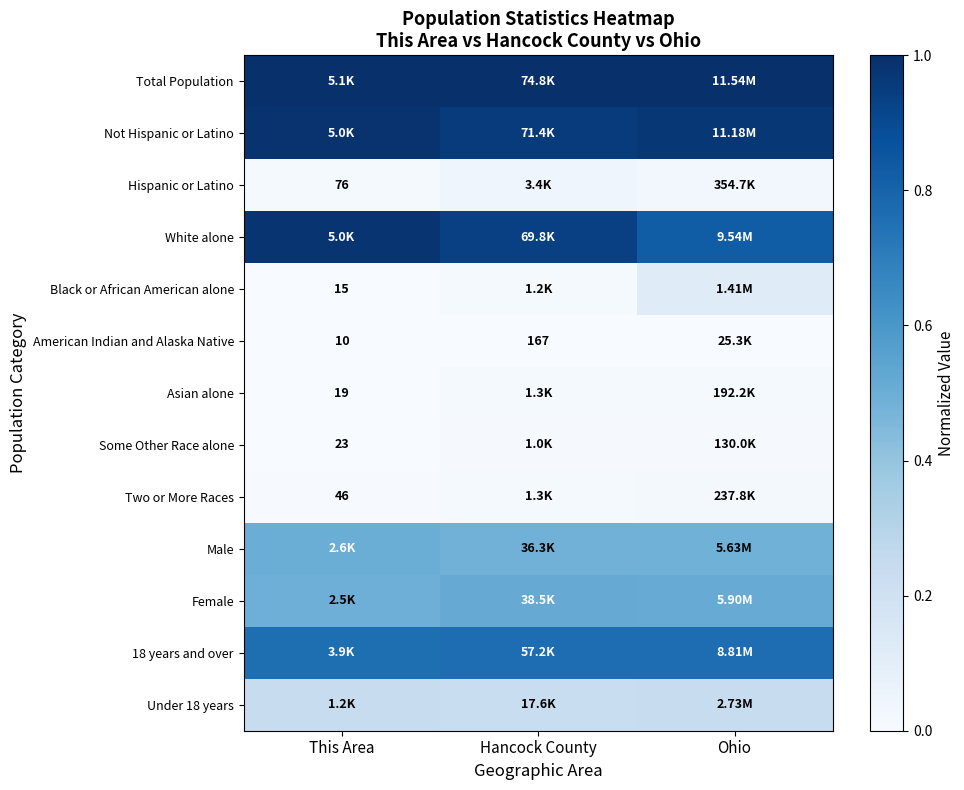

Count the number of categories in the chart.

3